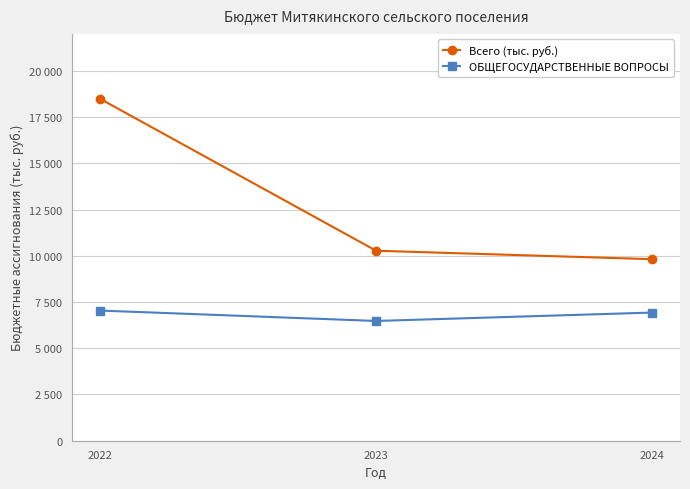

Does the chart display data point markers on the line(s)?

Yes